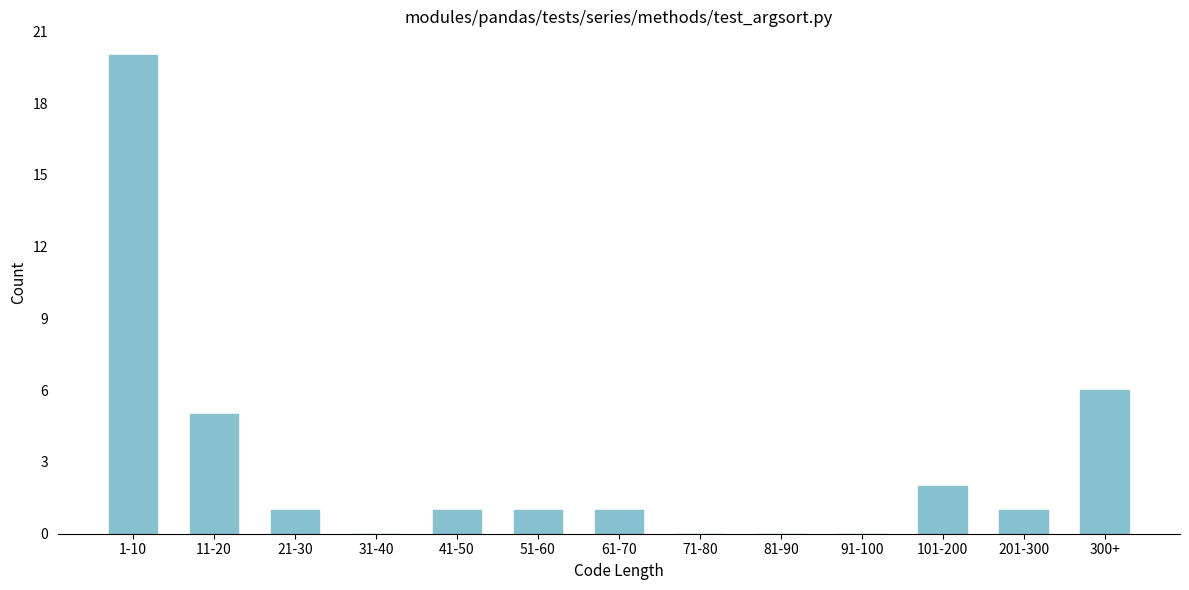

Reading left to right, what are all the values shown in this chart?

1-10=20	11-20=5	21-30=1	31-40=0	41-50=1	51-60=1	61-70=1	71-80=0	81-90=0	91-100=0	101-200=2	201-300=1	300+=6